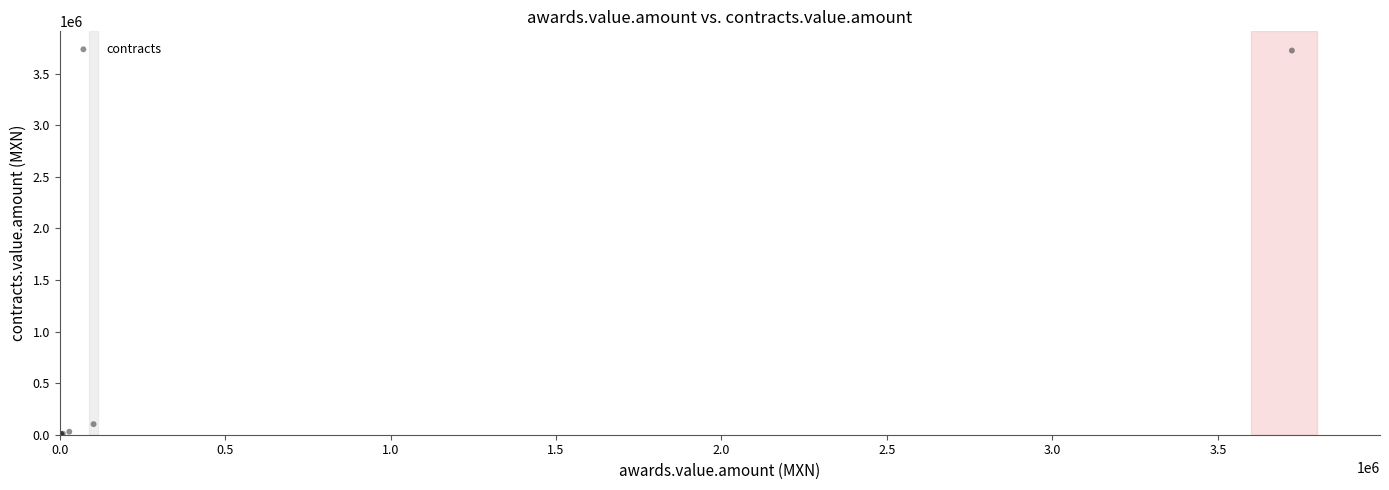

What Y value in the scatter plot is closest to 1862190?

102535.0